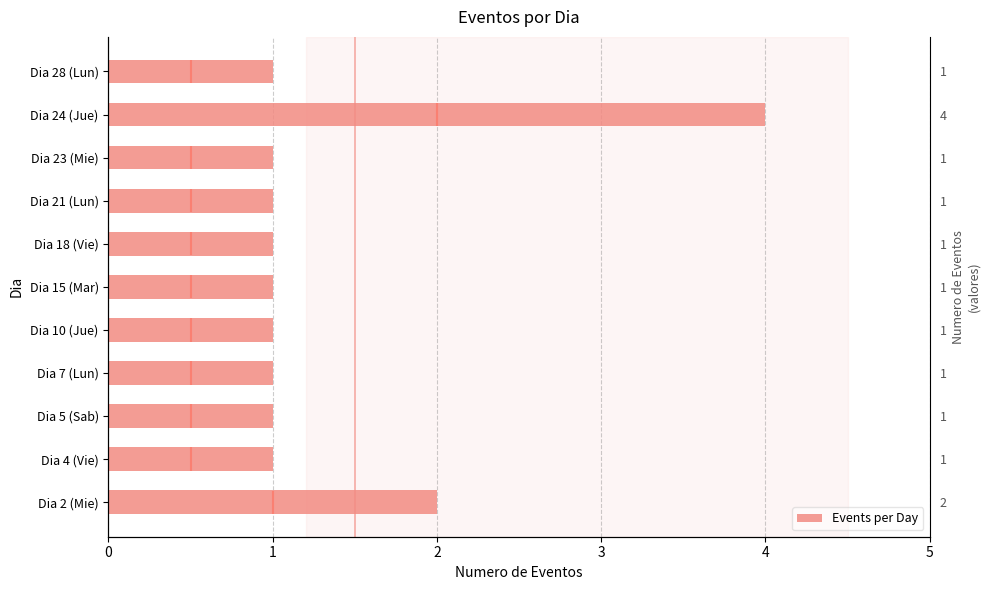

How many series are shown in this chart?

1